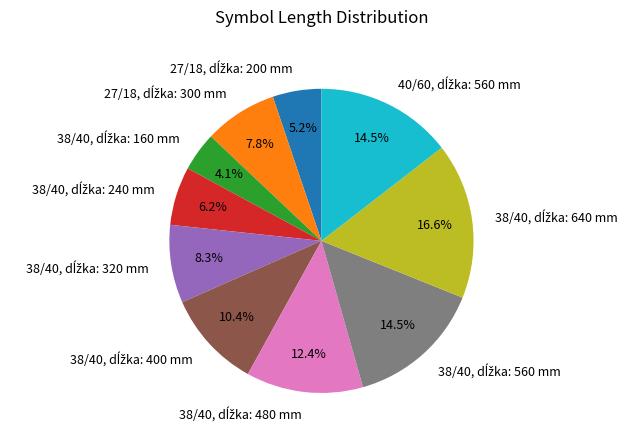

Is there a majority slice in this chart?

No